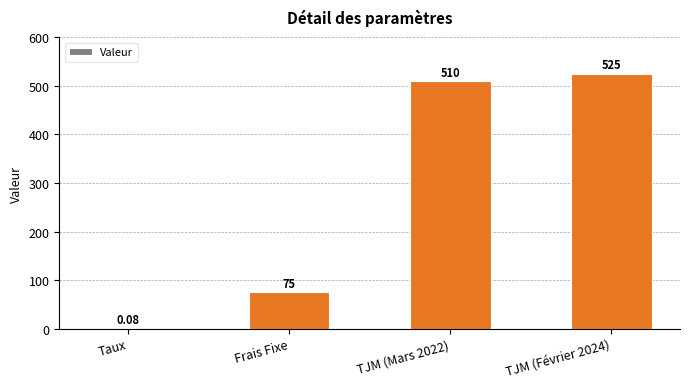

Where is the data nearest to the value 262?

Frais Fixe